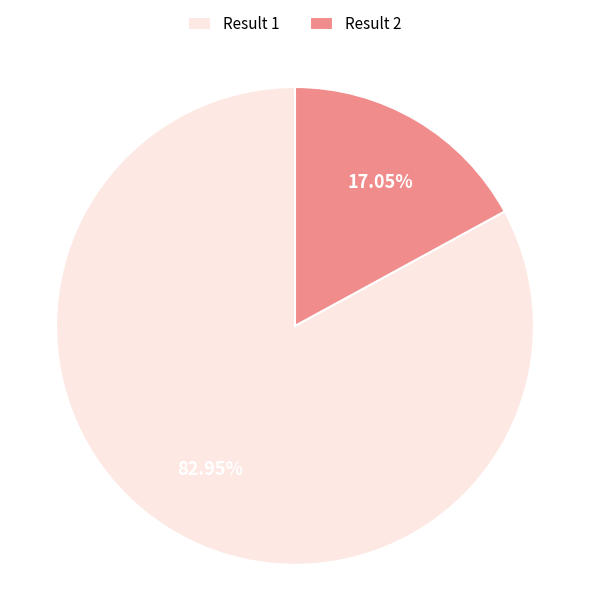

Do Result 1 and Result 2 together represent more than half of the pie?

Yes